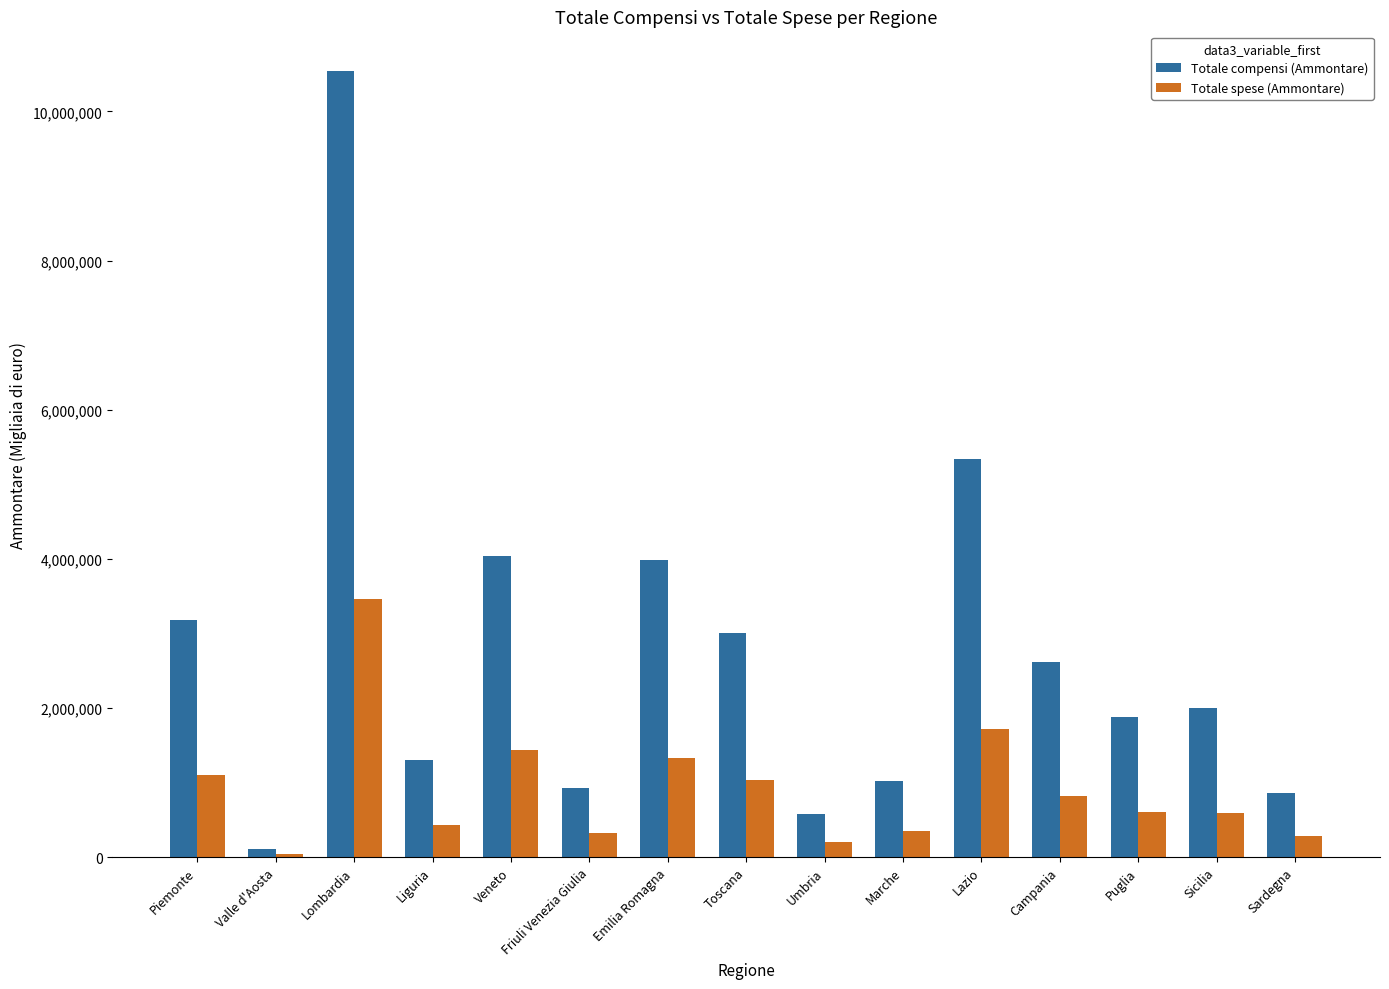

What is the sum of all Totale spese (Ammontare) values?

13714686